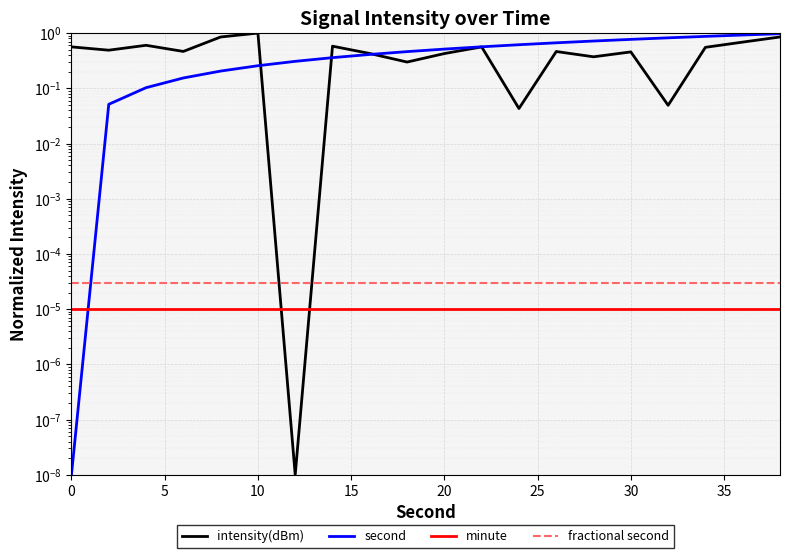

How many intersections are there between minute and intensity(dBm)?

2